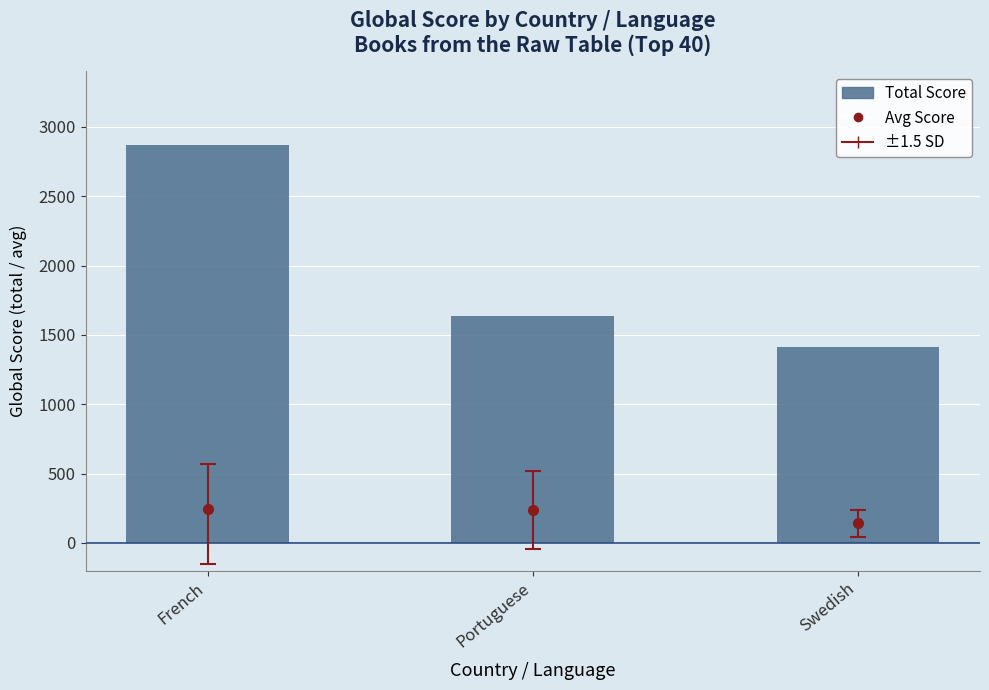

How many data points are less than 1637?

1